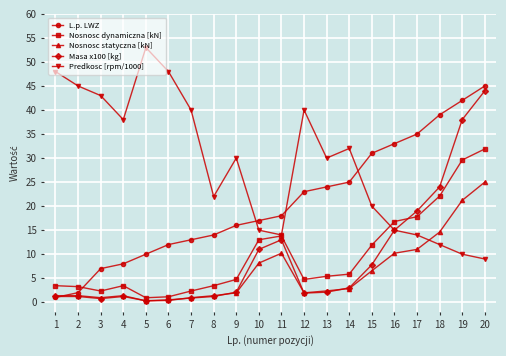

Which category has the highest value in the Nosnosc statyczna [kN] series?

20